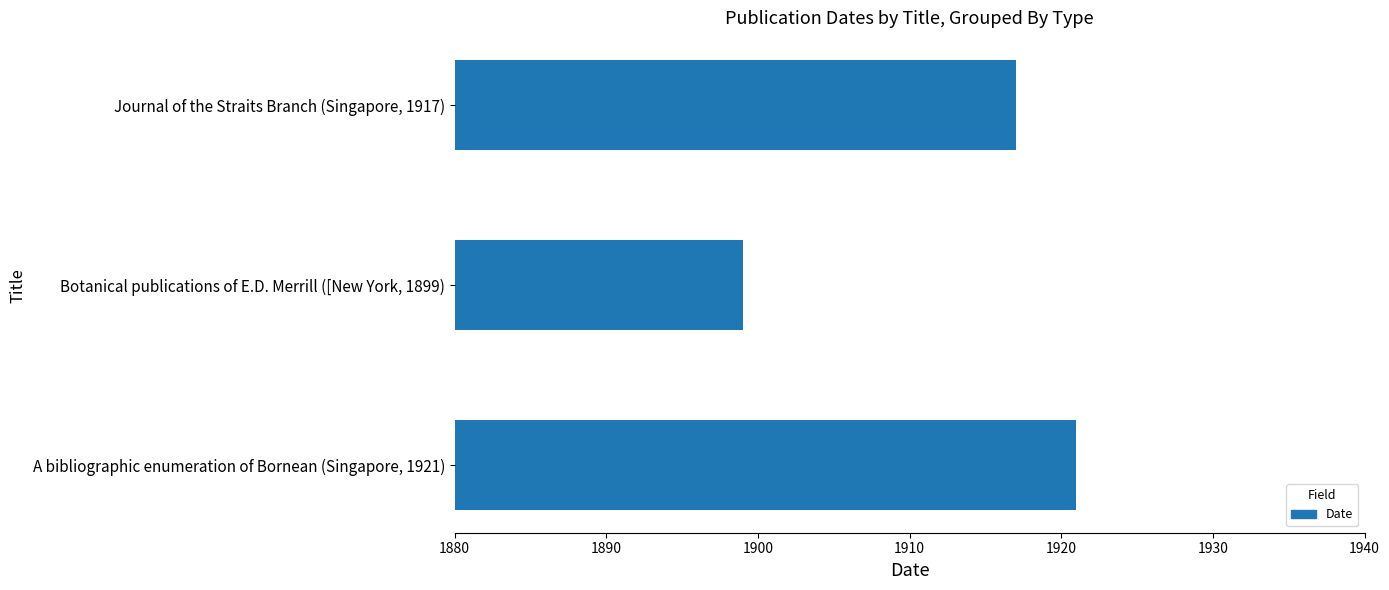

Approximately how many times larger is the value at Journal of the Straits Branch (Singapore, 1917) compared to A bibliographic enumeration of Bornean (Singapore, 1921)?

1.0